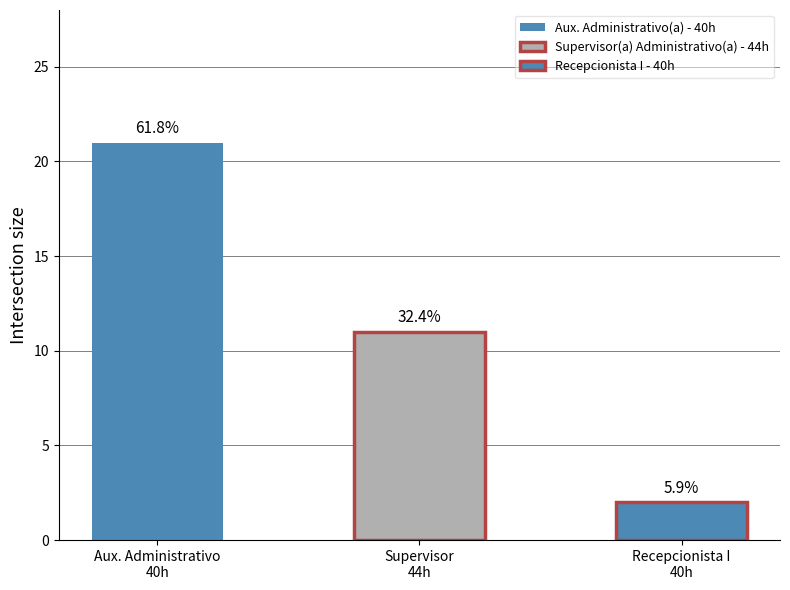

Rank the categories by value from lowest to highest.

Recepcionista I - 40h, Supervisor(a) Administrativo(a) - 44h, Aux. Administrativo(a) - 40h